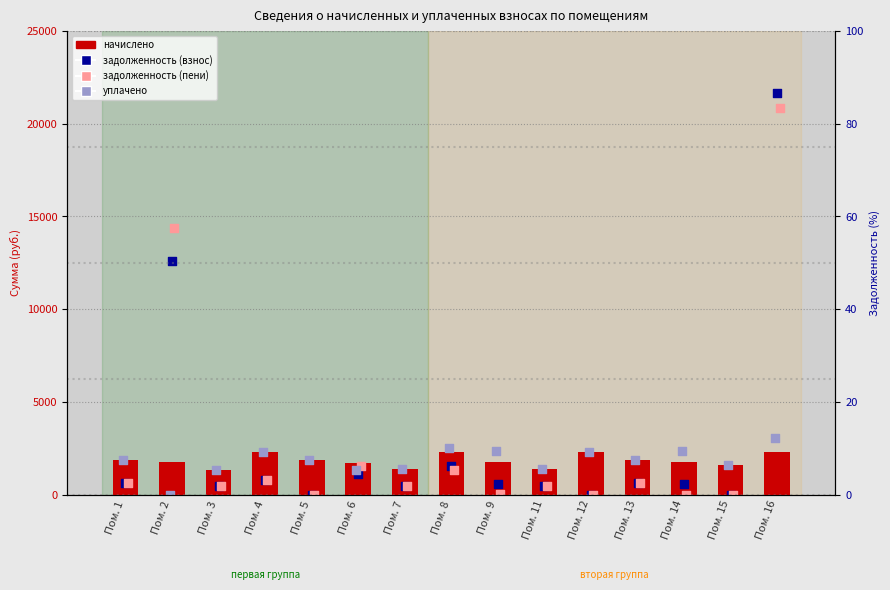

What is the total value across all series at Пом. 1?

4935.7